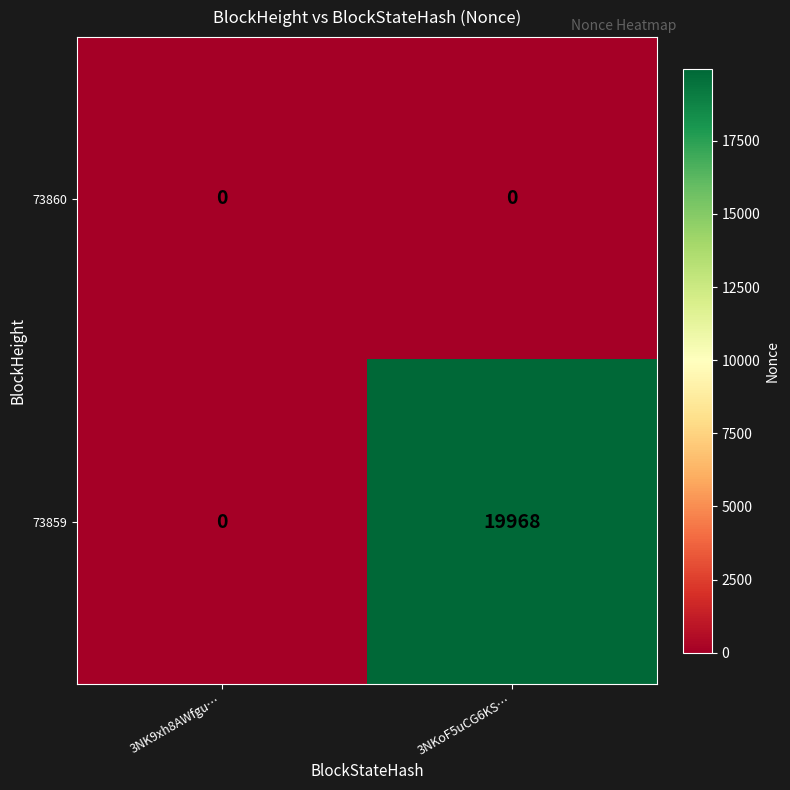

Which series has the largest total across all categories?

73859